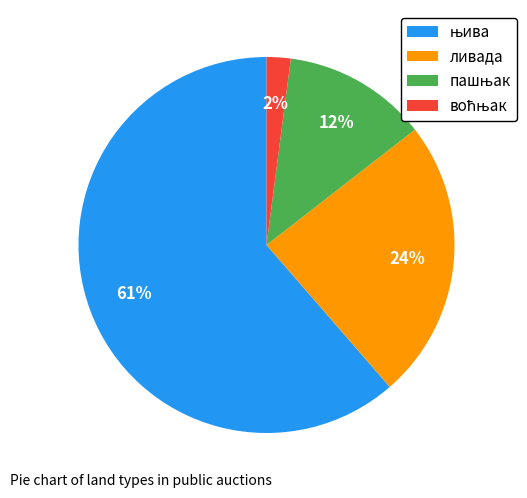

The ливада slice represents 24% of the pie. True or false?

True